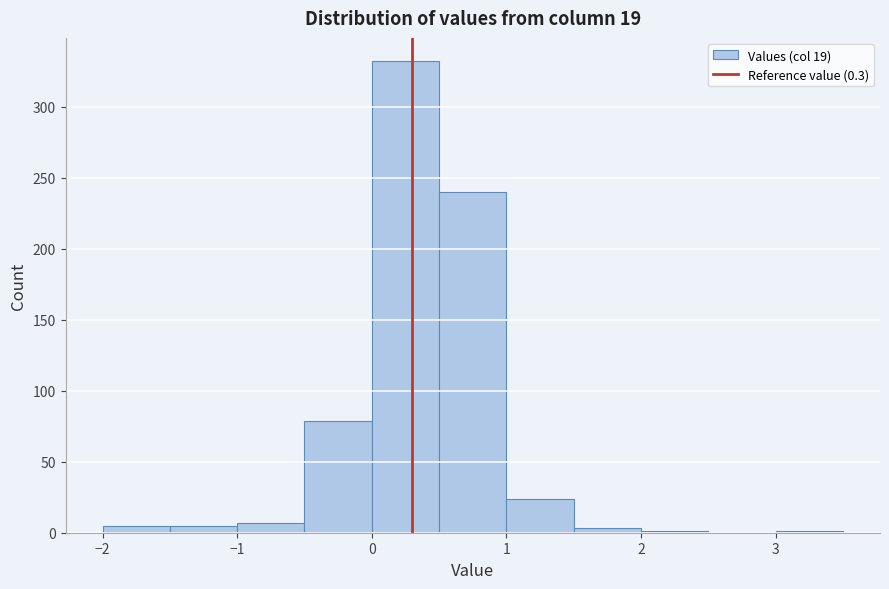

Reading left to right, transcribe this chart: for each bar, give the range it covers on the x-axis and its height. The values are not printed on the chart, so give them approximately, as read against the axis.

-2.0 to -1.5: 5
-1.5 to -1.0: 5
-1.0 to -0.5: 5
-0.5 to 0.0: 80
0.0 to 0.5: 330
0.5 to 1.0: 240
1.0 to 1.5: 25
1.5 to 2.0: under 5
2.0 to 2.5: under 5
2.5 to 3.0: 0
3.0 to 3.5: under 5